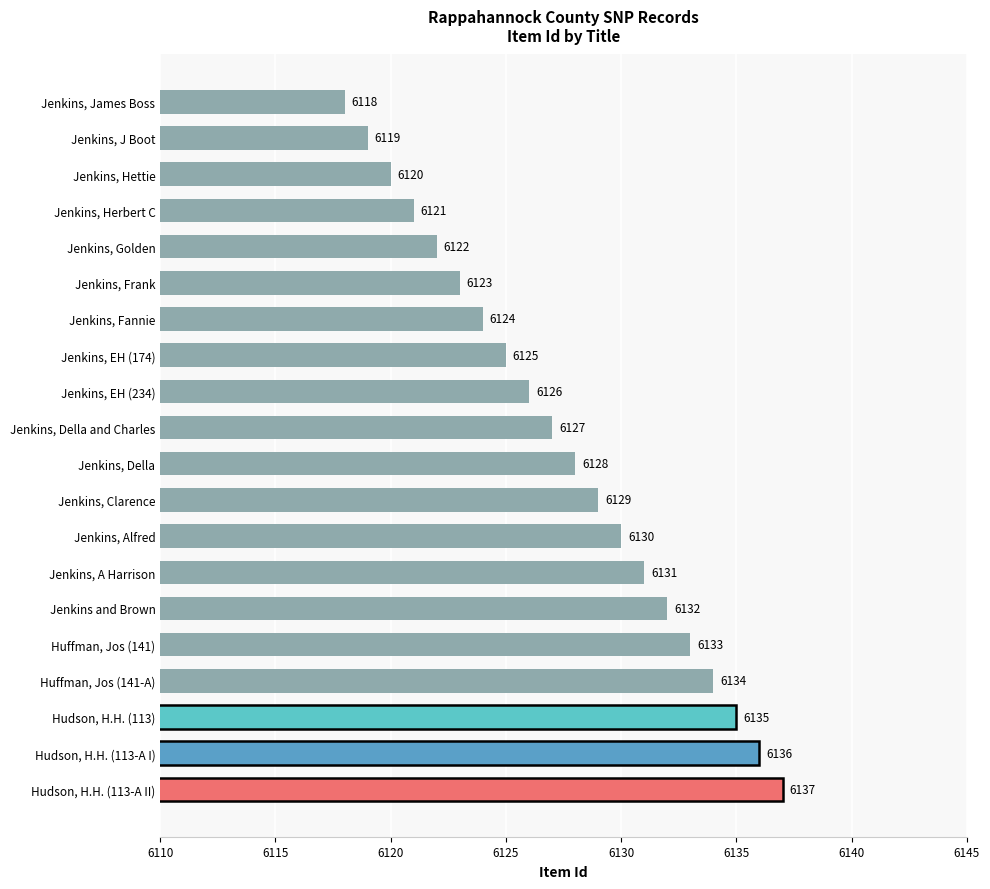

True or false: the data shows 1430 at Jenkins, Alfred.

False